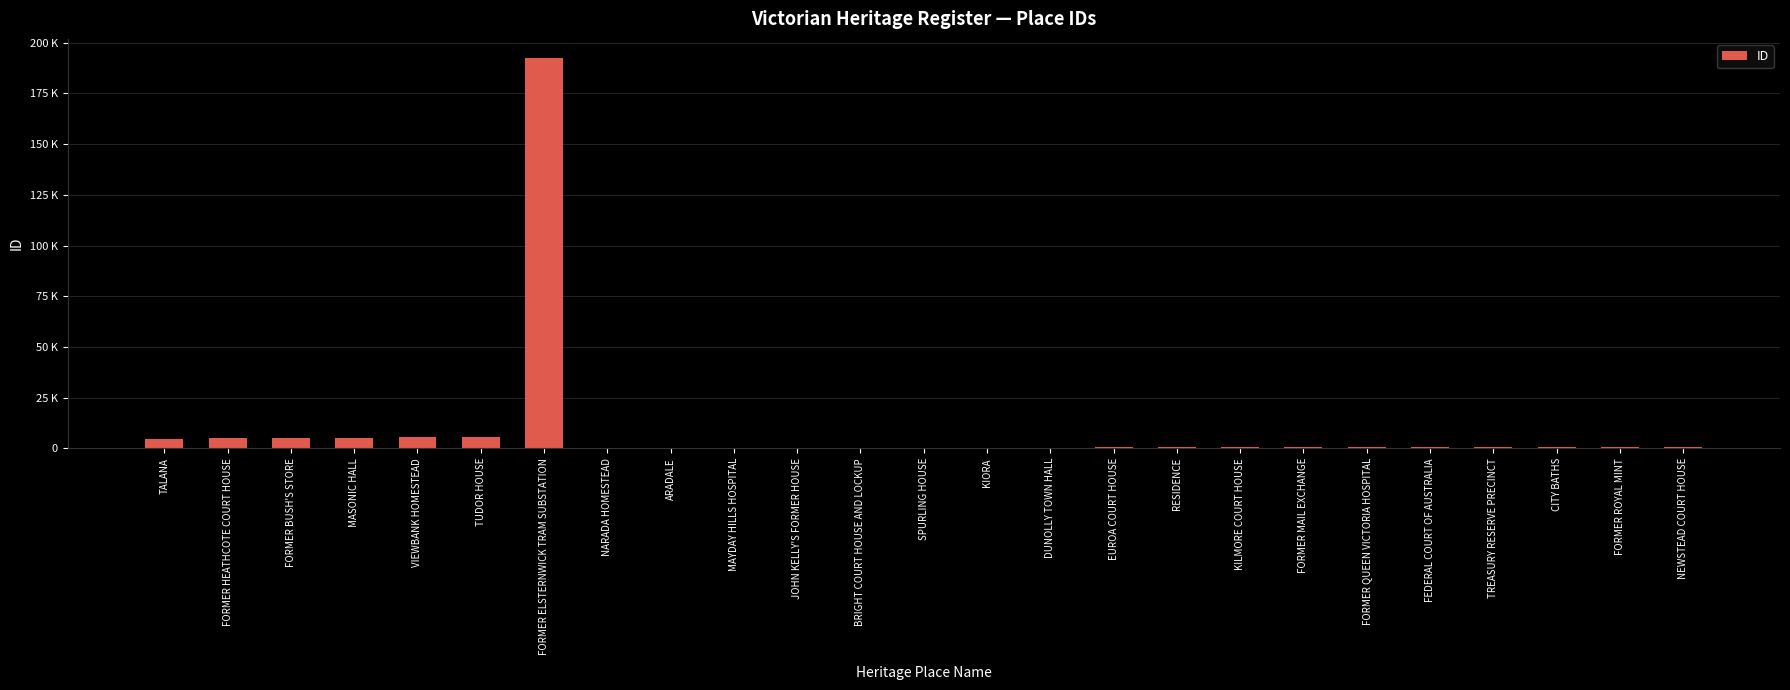

Are the bars horizontal?

No